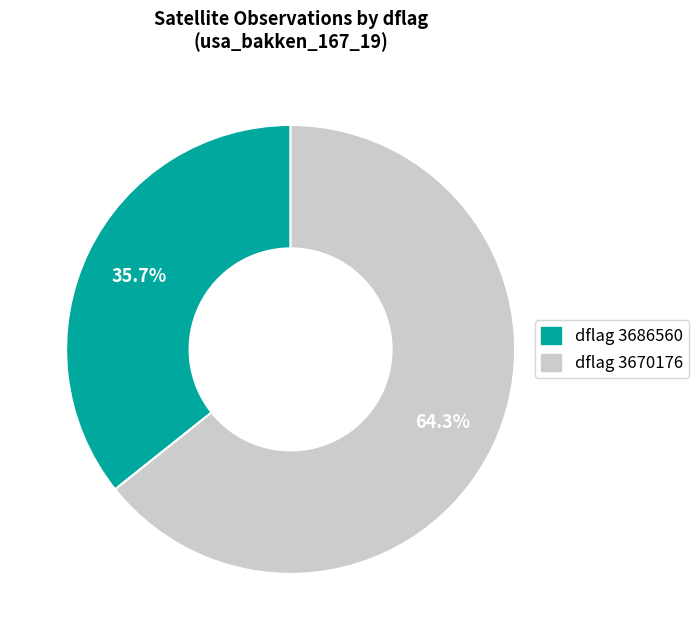

Which slice represents more than half of the pie?

dflag 3670176